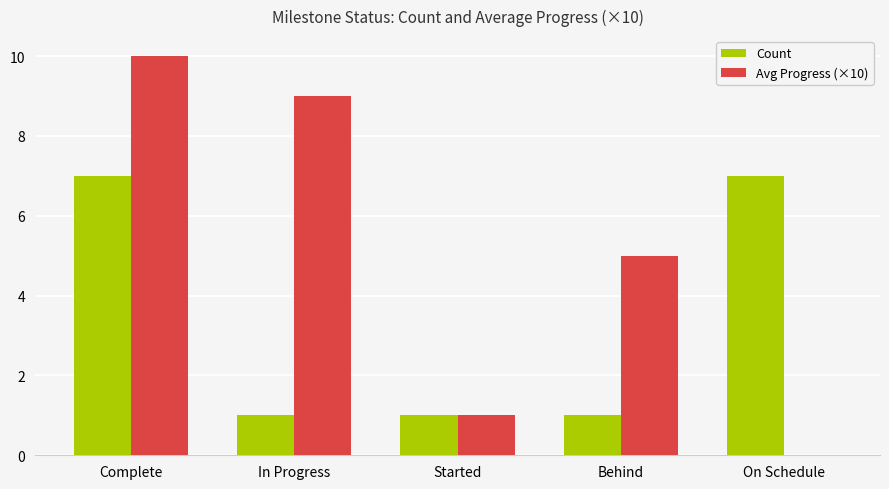

The value of Count at Started is 2. True or false?

False